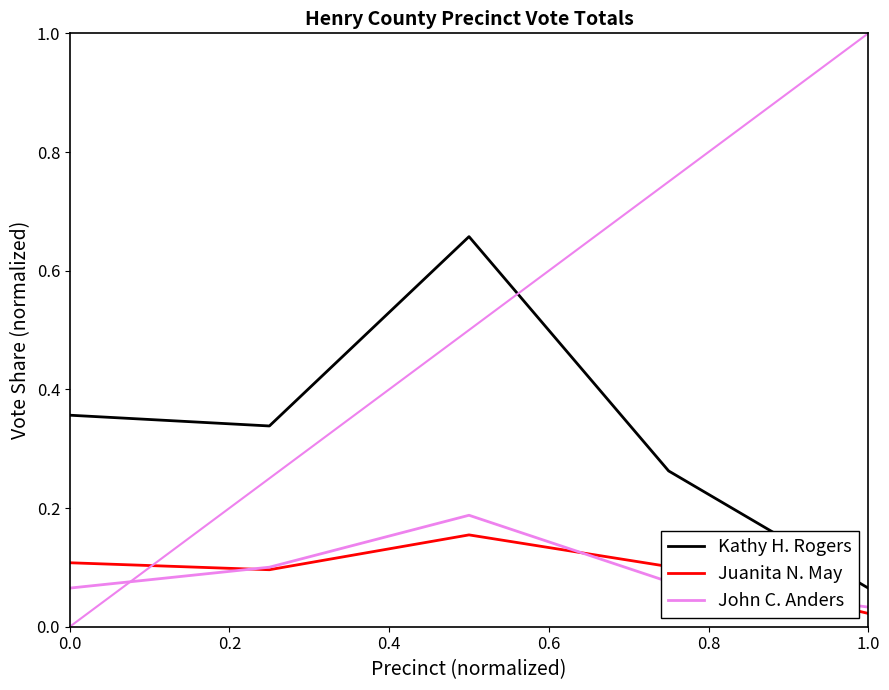

True or false: Juanita N. May has more than 1 points higher than both neighbors.

False